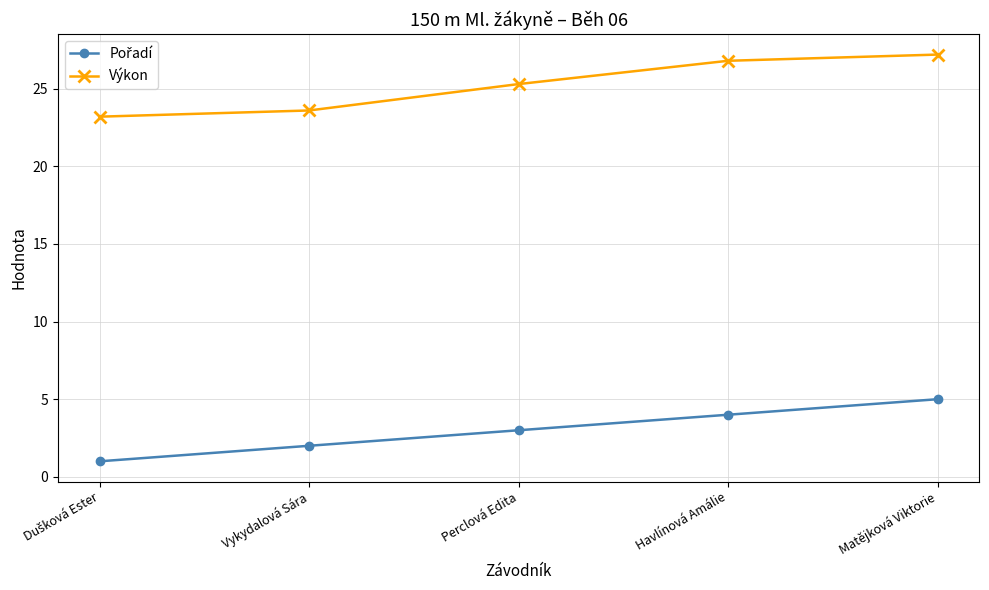

At which category is the sum across all series the highest?

Matějková Viktorie